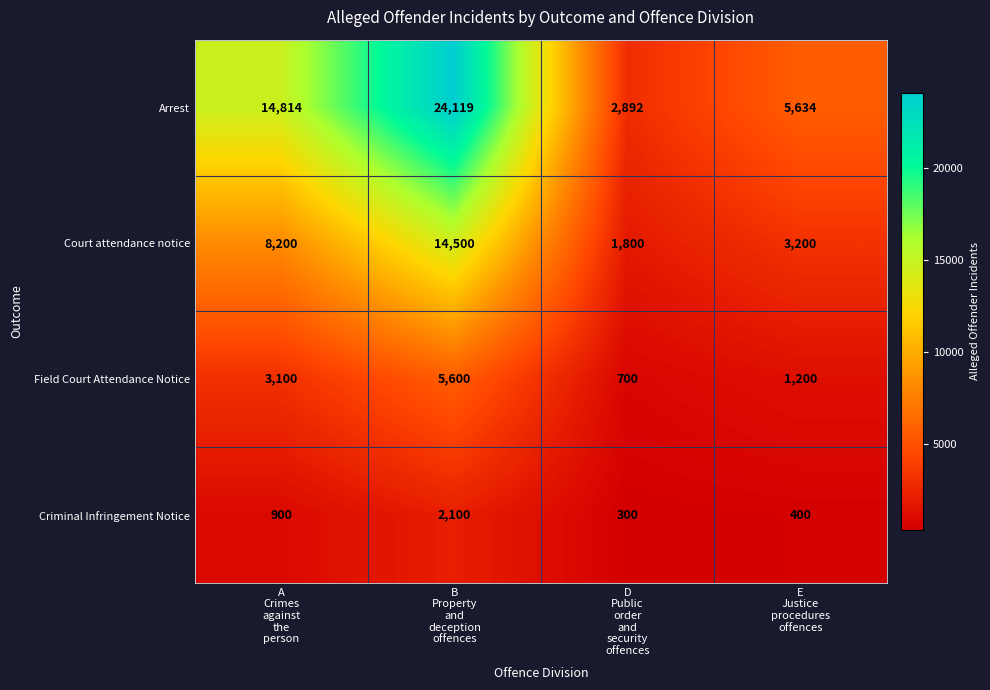

What is the sum of all Field Court Attendance Notice values?

10600